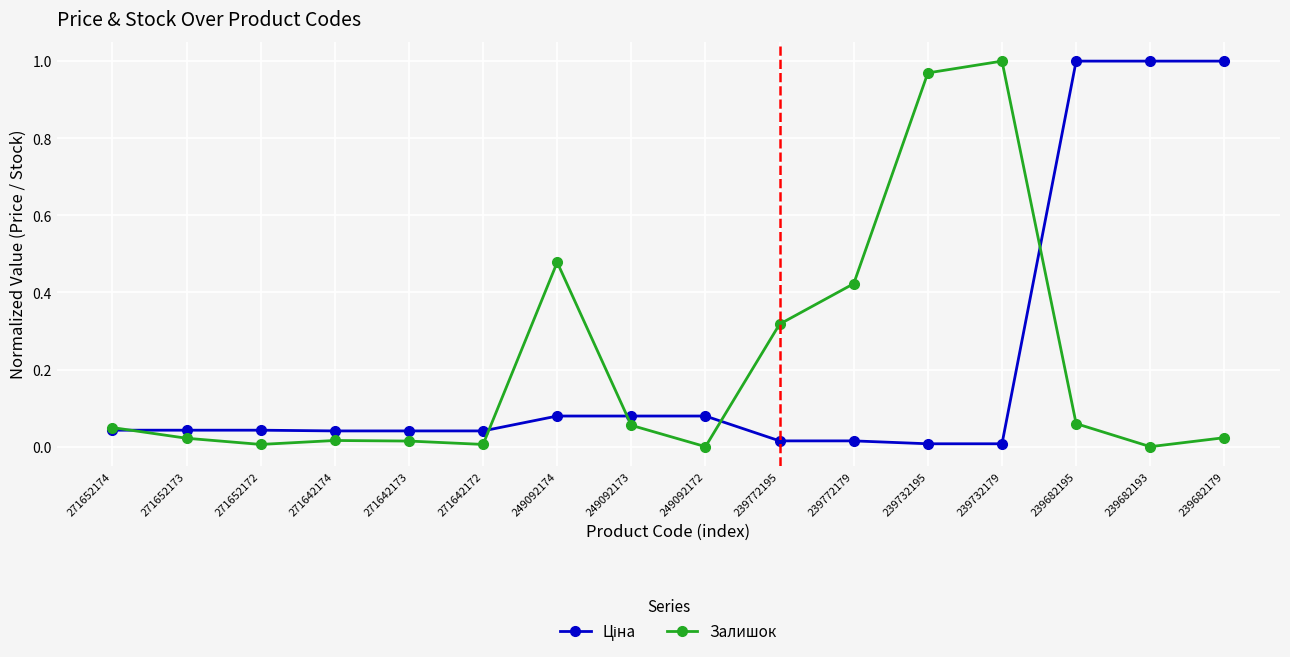

True or false: Залишок has a value of 0.0 at 271652174.

True